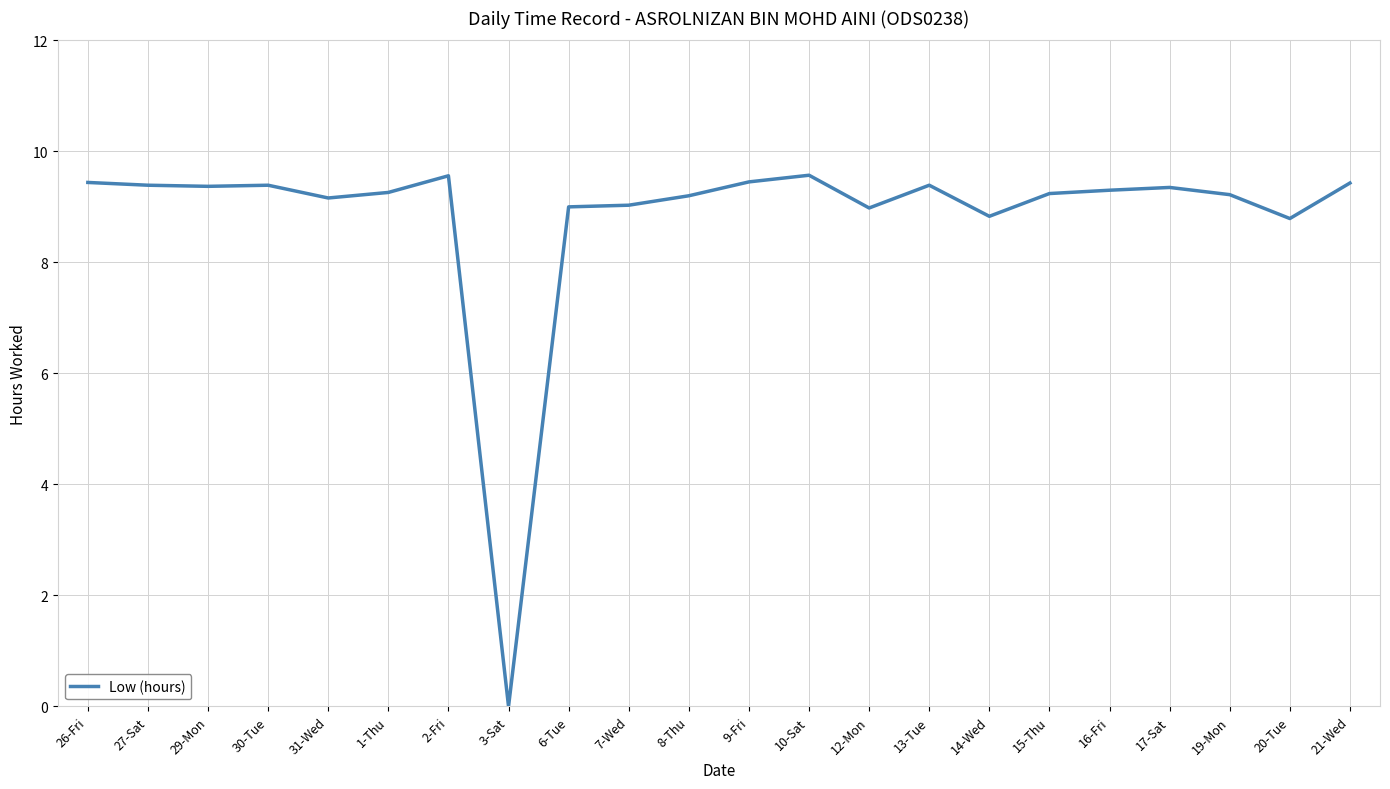

What position from the right is 7-Wed?

13